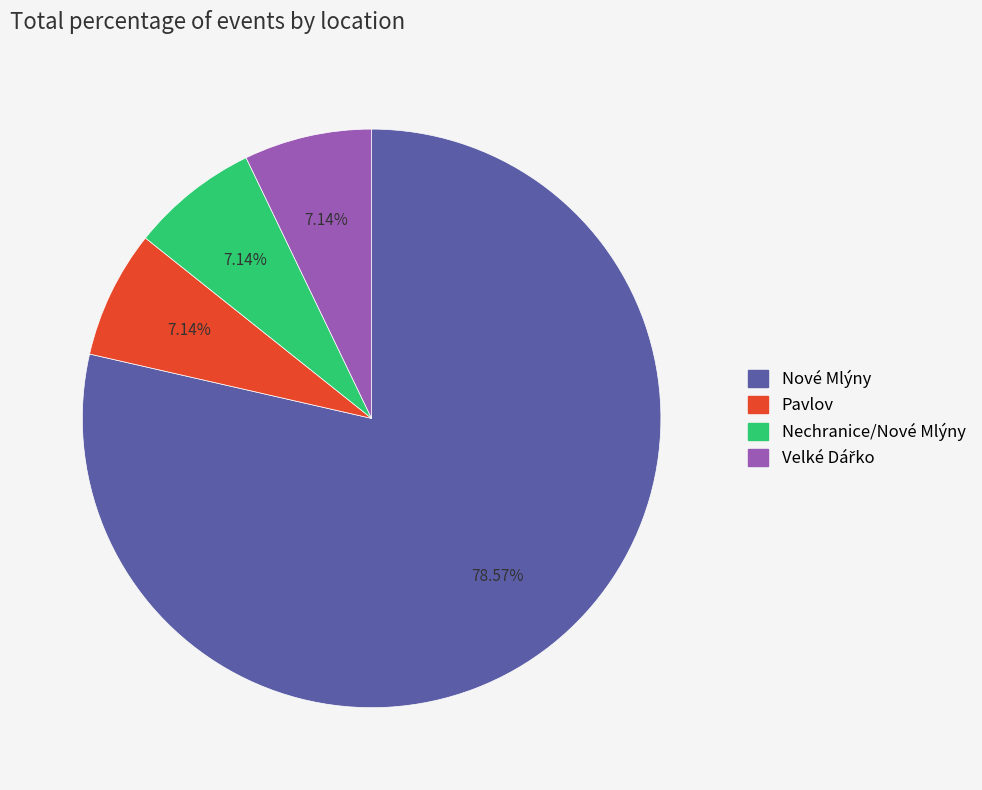

What percentage is the Pavlov slice, to the nearest percent?

7%